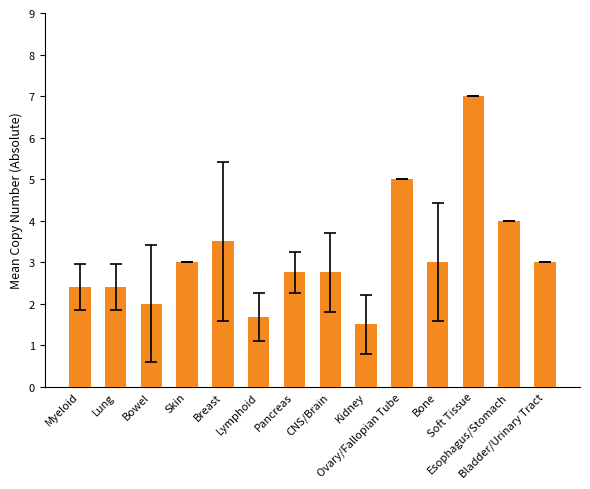

At which category does the chart reach its peak across all series?

Soft Tissue